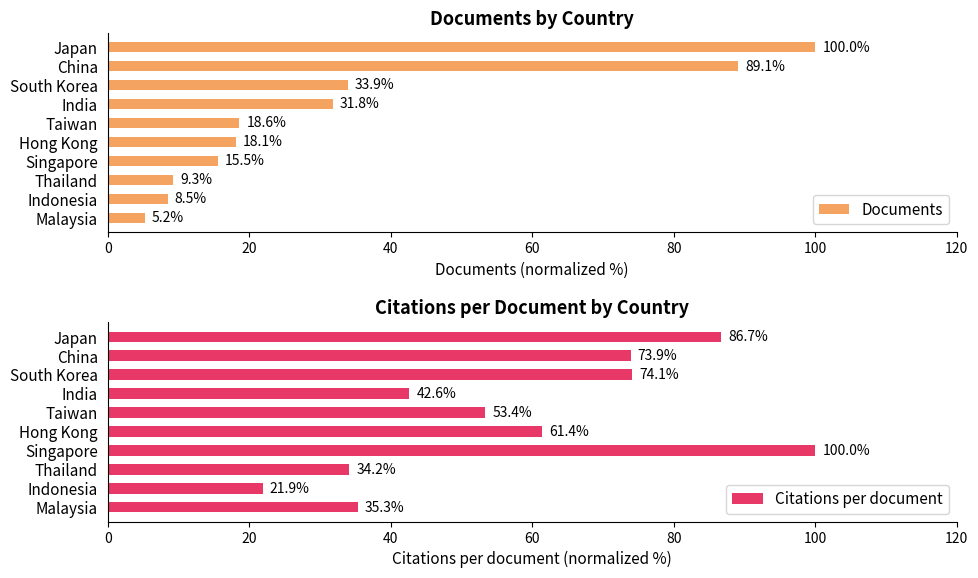

Reading left to right, extract all data points from this chart.

Documents: 100.0	89.1	33.9	31.8	18.6	18.1	15.5	9.3	8.5	5.2
Citations per document: 86.7	73.9	74.1	42.6	53.4	61.4	100.0	34.2	21.9	35.3